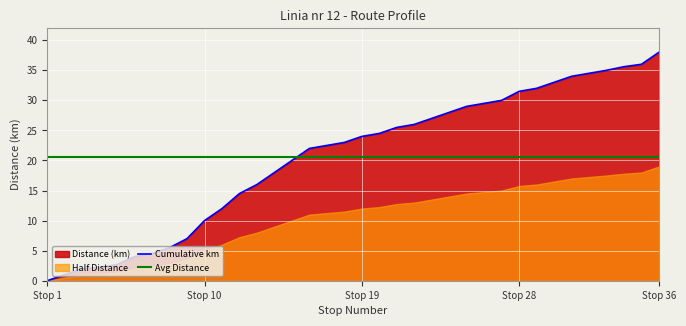

Where does the data first go above 24?

20